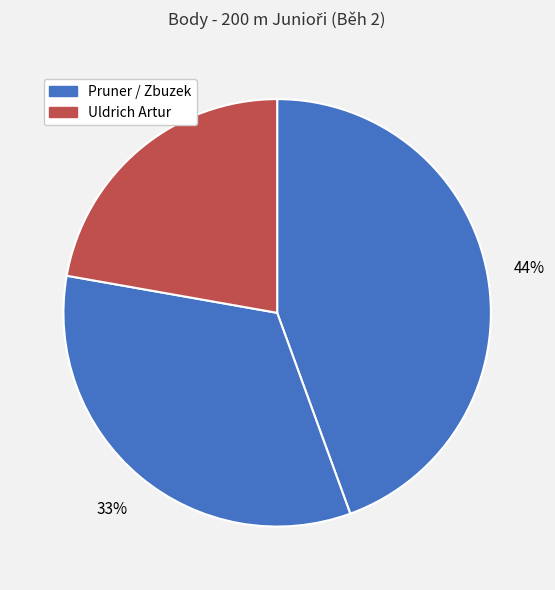

Rank the categories by value from highest to lowest.

Pruner Miroslav, Zbuzek Daniel, Uldrich Artur